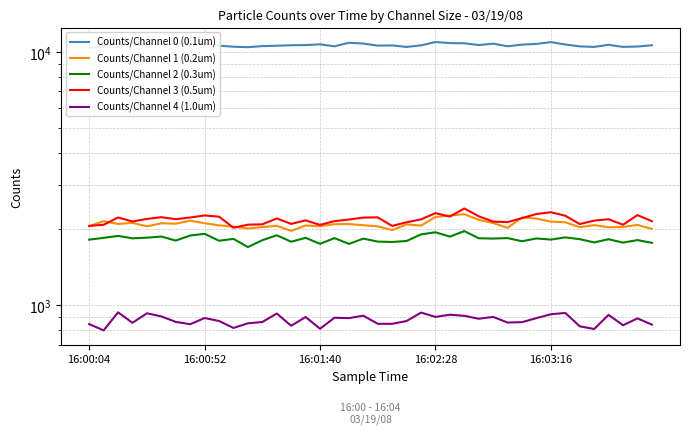

The value of Counts/Channel 3 (0.5um) at 37 is 3290. True or false?

False